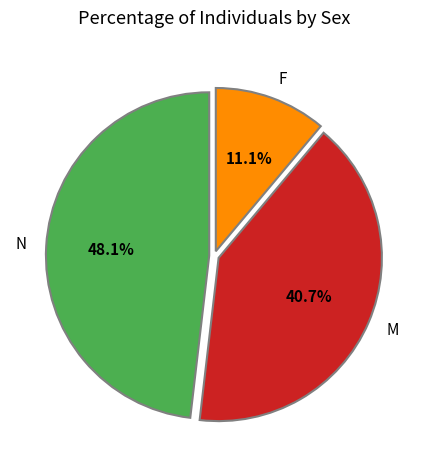

What is the largest slice in the pie chart?

N